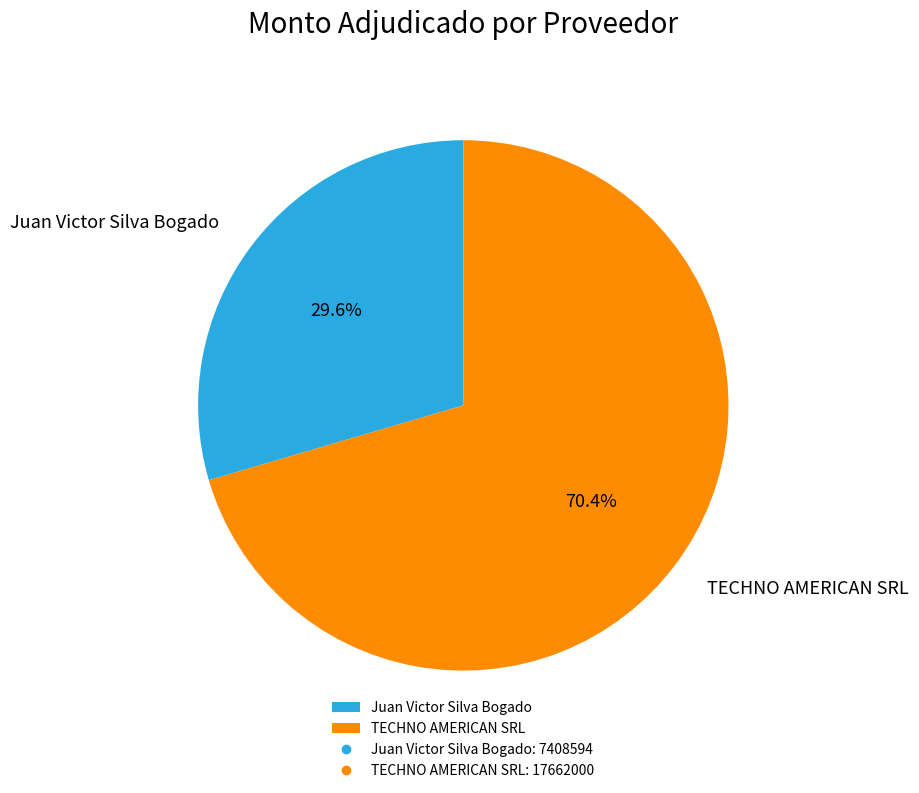

What percentage is the TECHNO AMERICAN SRL slice, to the nearest percent?

70%